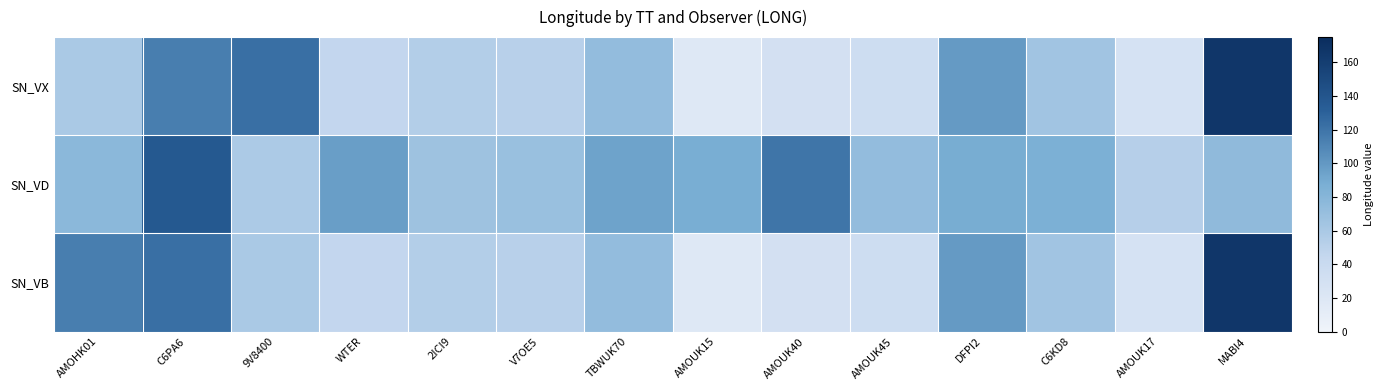

What is the difference between the highest and lowest values at DFPI2?

10.4